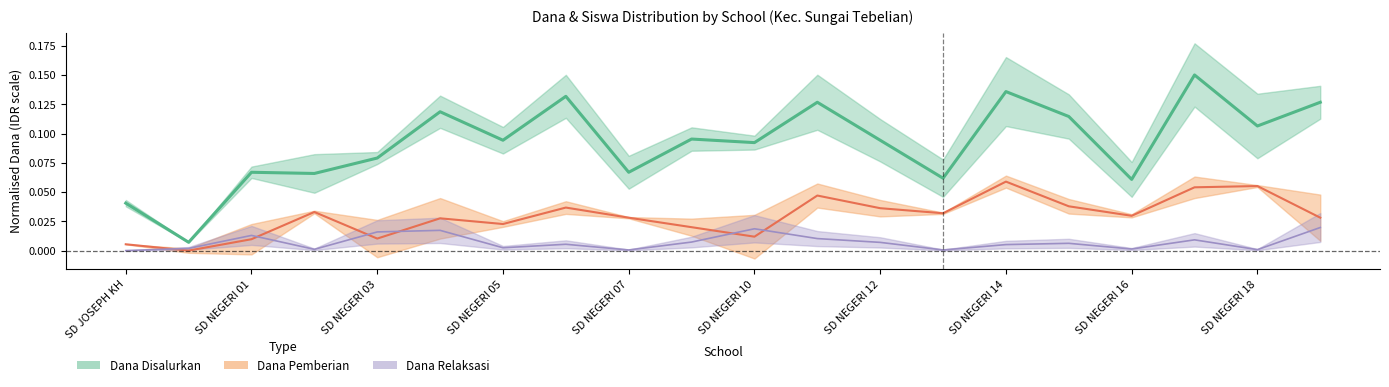

Is it true that Dana Disalurkan equals 0.1 at SD NEGERI 12?

True